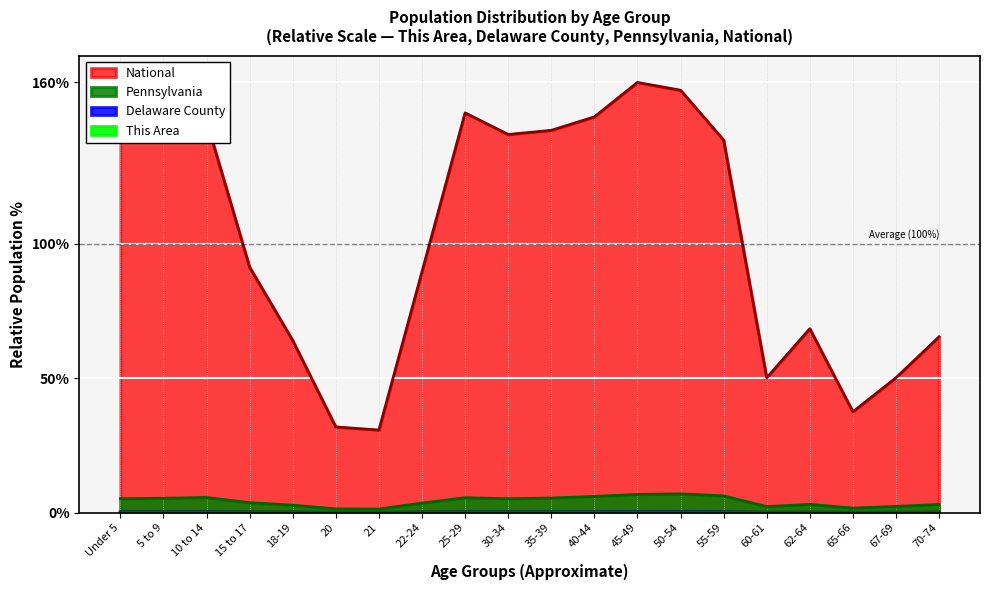

Which series has the largest range (max minus min)?

National